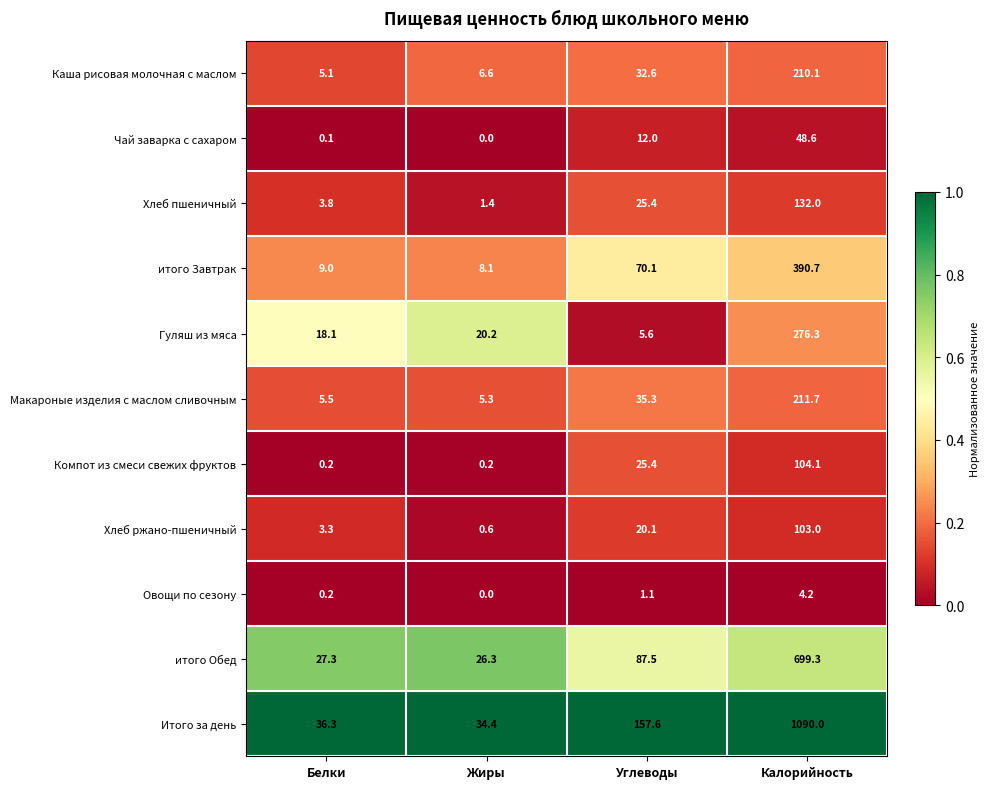

The Хлеб пшеничный series shows 3.8 at Белки. True or false?

True